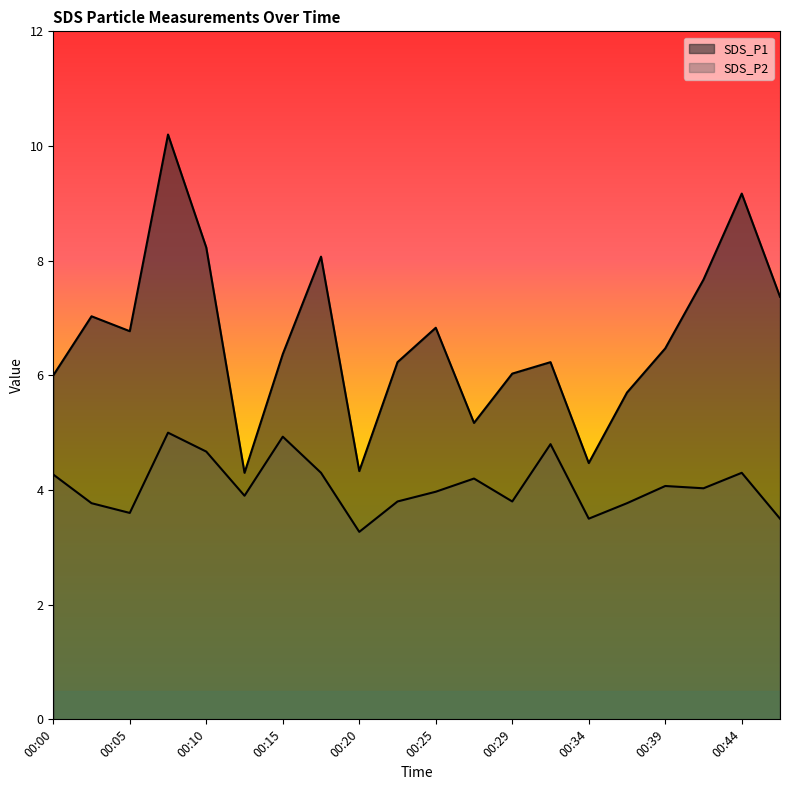

Reading left to right, what are all the values shown in this chart?

SDS_P1: 6.0	7.0	6.8	10.2	8.2	4.3	6.4	8.1	4.3	6.2	6.8	5.2	6.0	6.2	4.5	5.7	6.5	7.7	9.2	7.4
SDS_P2: 4.3	3.8	3.6	5.0	4.7	3.9	4.9	4.3	3.3	3.8	4.0	4.2	3.8	4.8	3.5	3.8	4.1	4.0	4.3	3.5